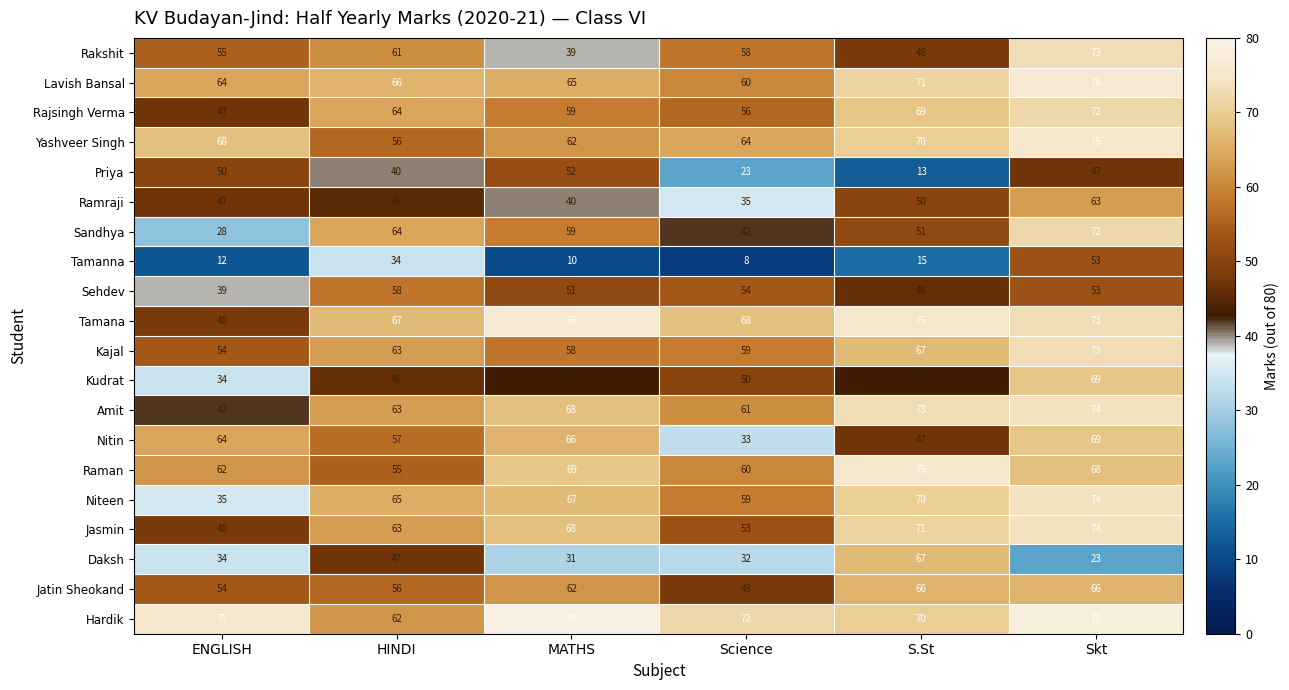

Rank the categories by Yashveer Singh value from highest to lowest.

Skt, S.St, ENGLISH, Science, MATHS, HINDI